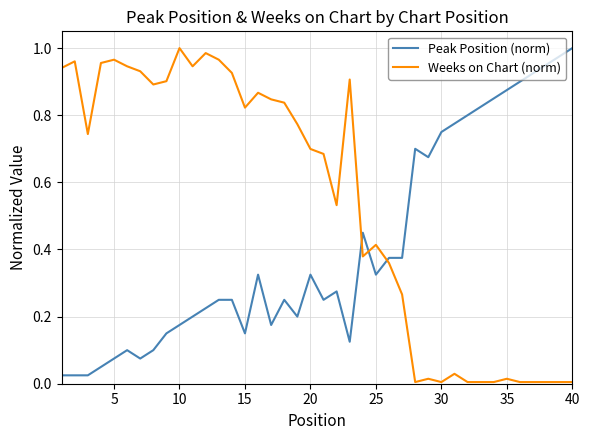

Rank the series by their average value, from highest to lowest.

Weeks on Chart (norm), Peak Position (norm)